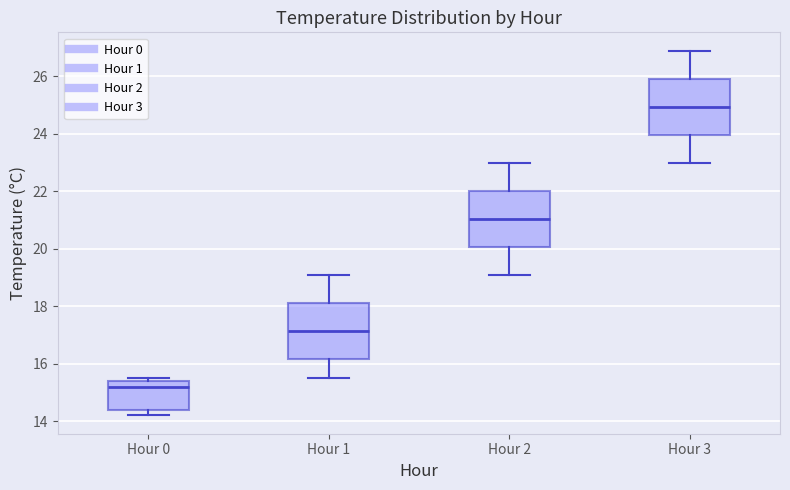

Which box has the lowest median line?

Hour 0